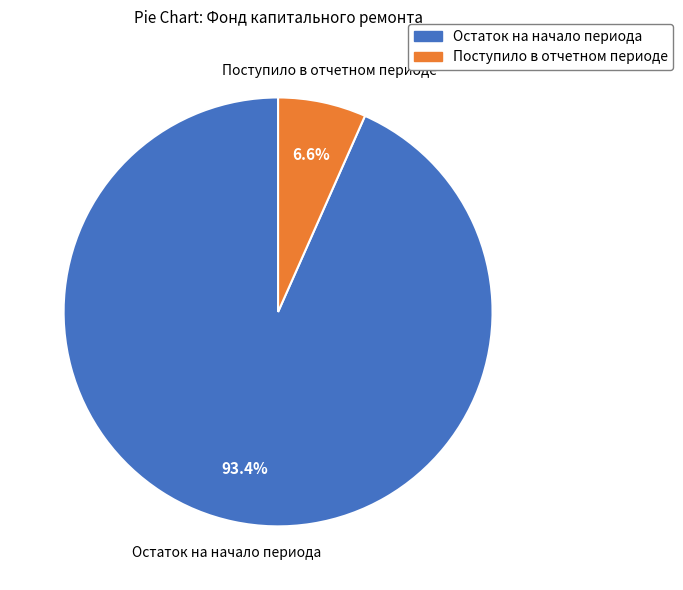

Between Остаток на начало периода and Поступило в отчетном периоде, which is larger?

Остаток на начало периода